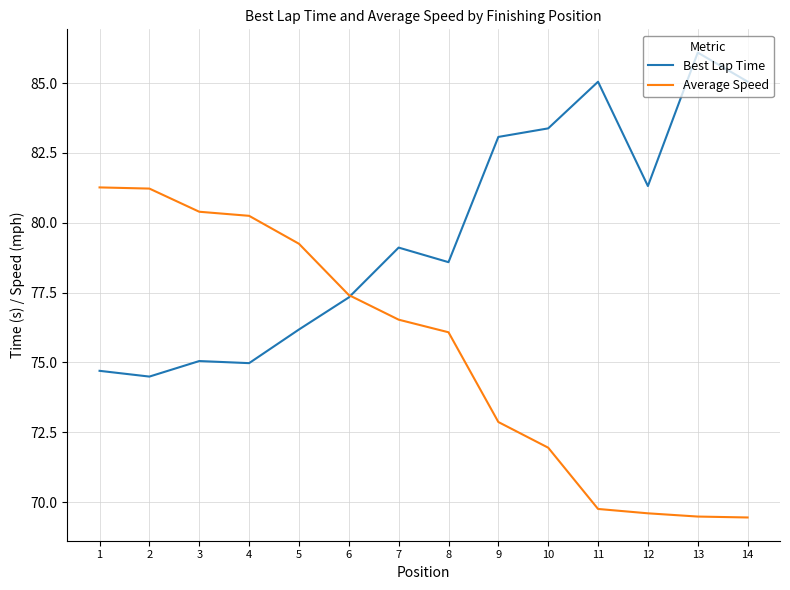

Where does the Average Speed series first go above 76?

1